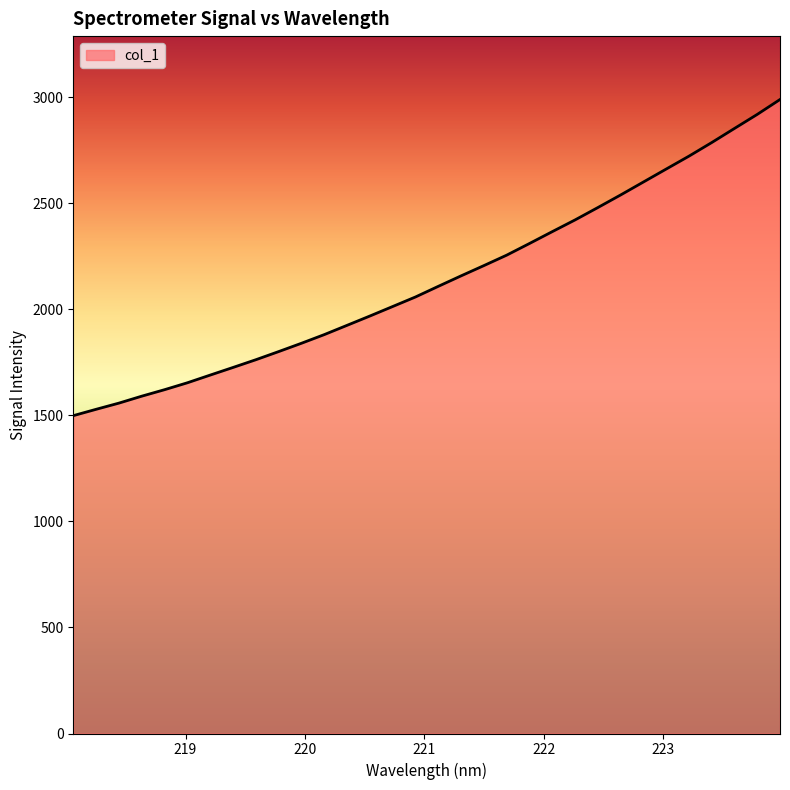

Count the number of values greater than 2108.

16